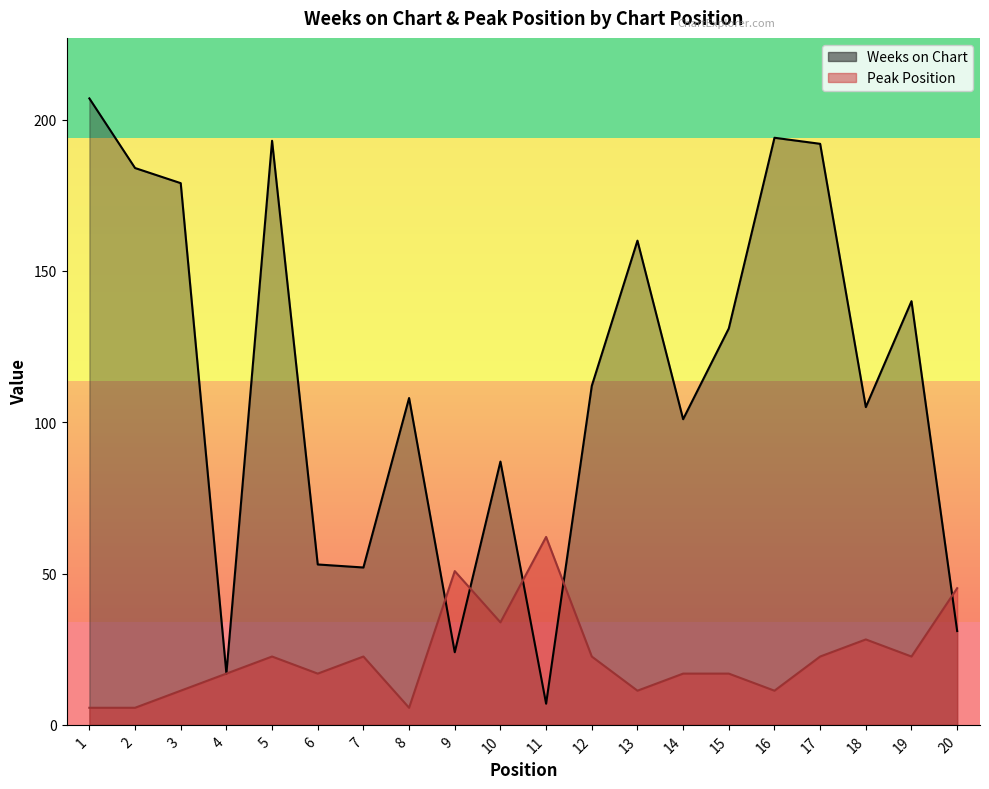

How many lines are shown in the chart?

2